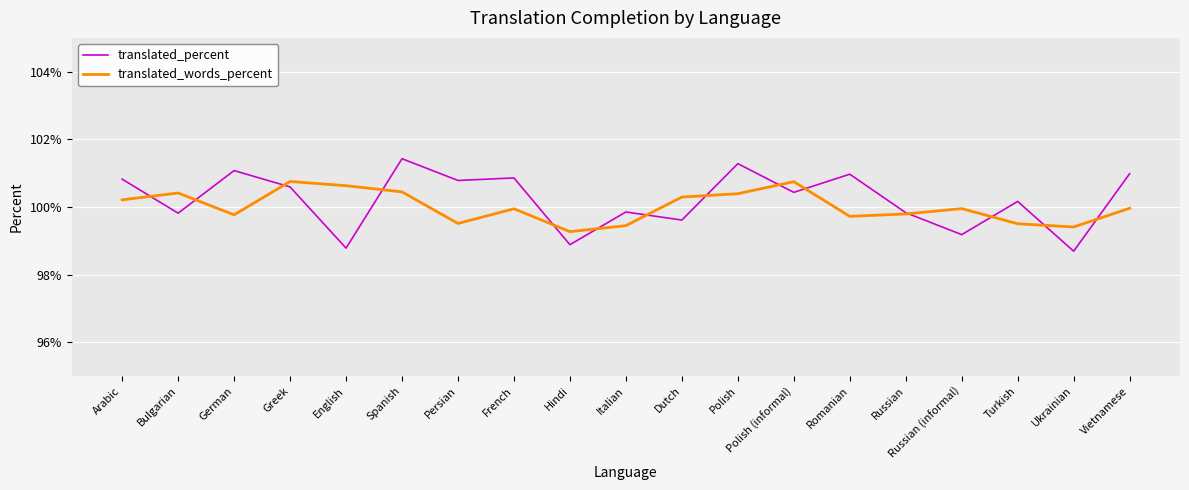

What is the difference between the highest and lowest values at Persian?

1.3